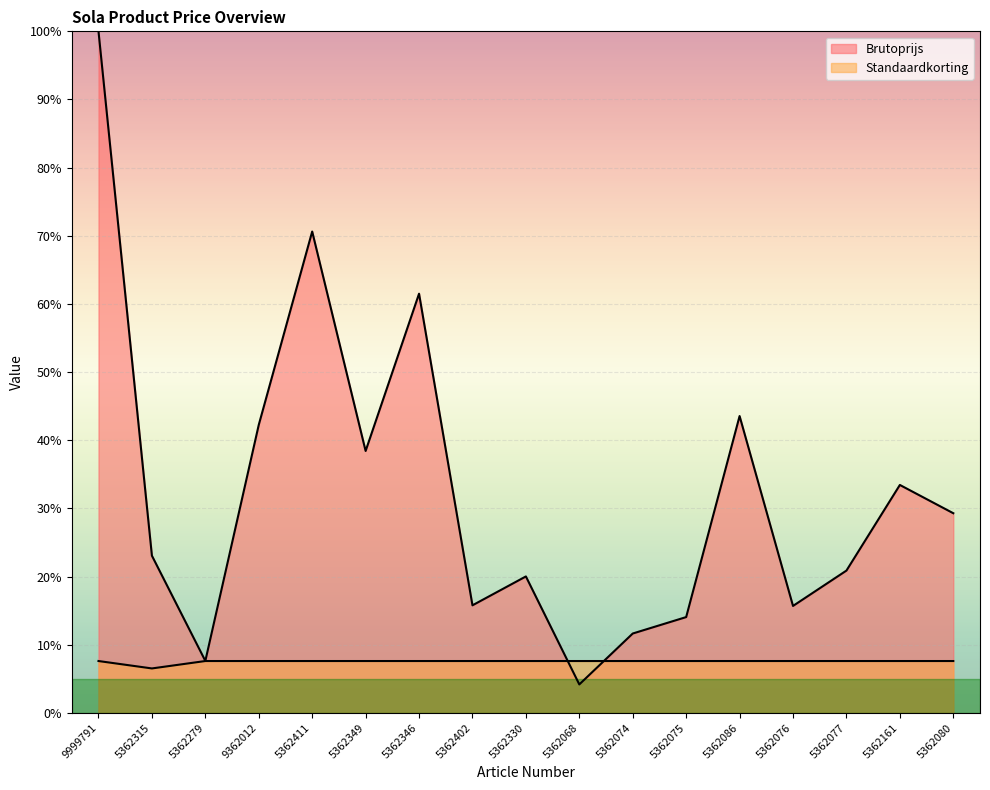

What is the approximate value of Brutoprijs at 5362349?

38.4